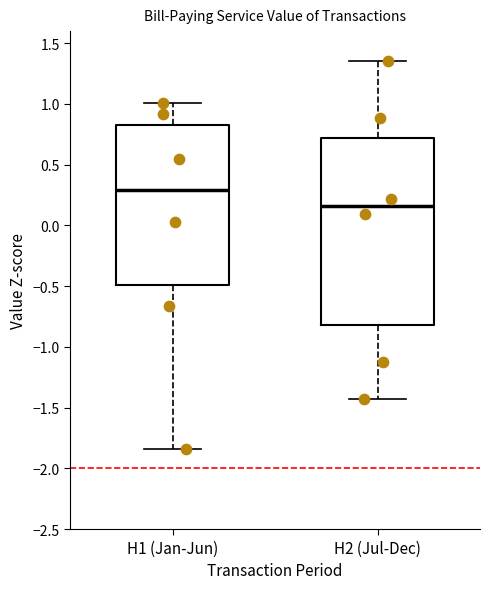

Reading left to right, transcribe this box plot: for each box, give where its median line is, the range the box spans, and where its two whiskers end, as read against the y-axis. The values are not printed on the chart, so give them approximately, as read against the axis.

H1 (Jan-Jun): median 0.30, box -0.50 to 0.85, whiskers -1.85 to 1.00
H2 (Jul-Dec): median 0.15, box -0.80 to 0.70, whiskers -1.45 to 1.35